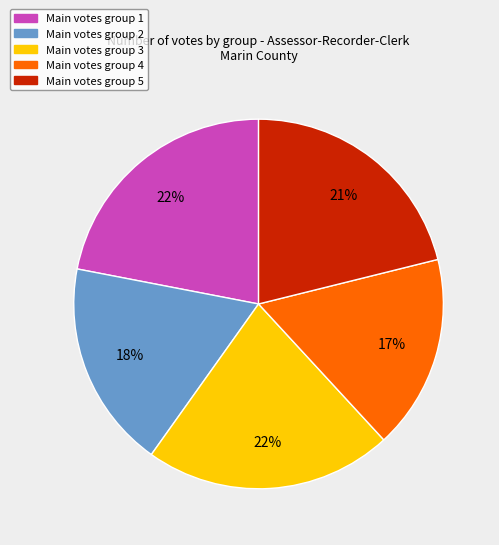

To the nearest percent, what is the difference between the largest and smallest slice percentages?

5%